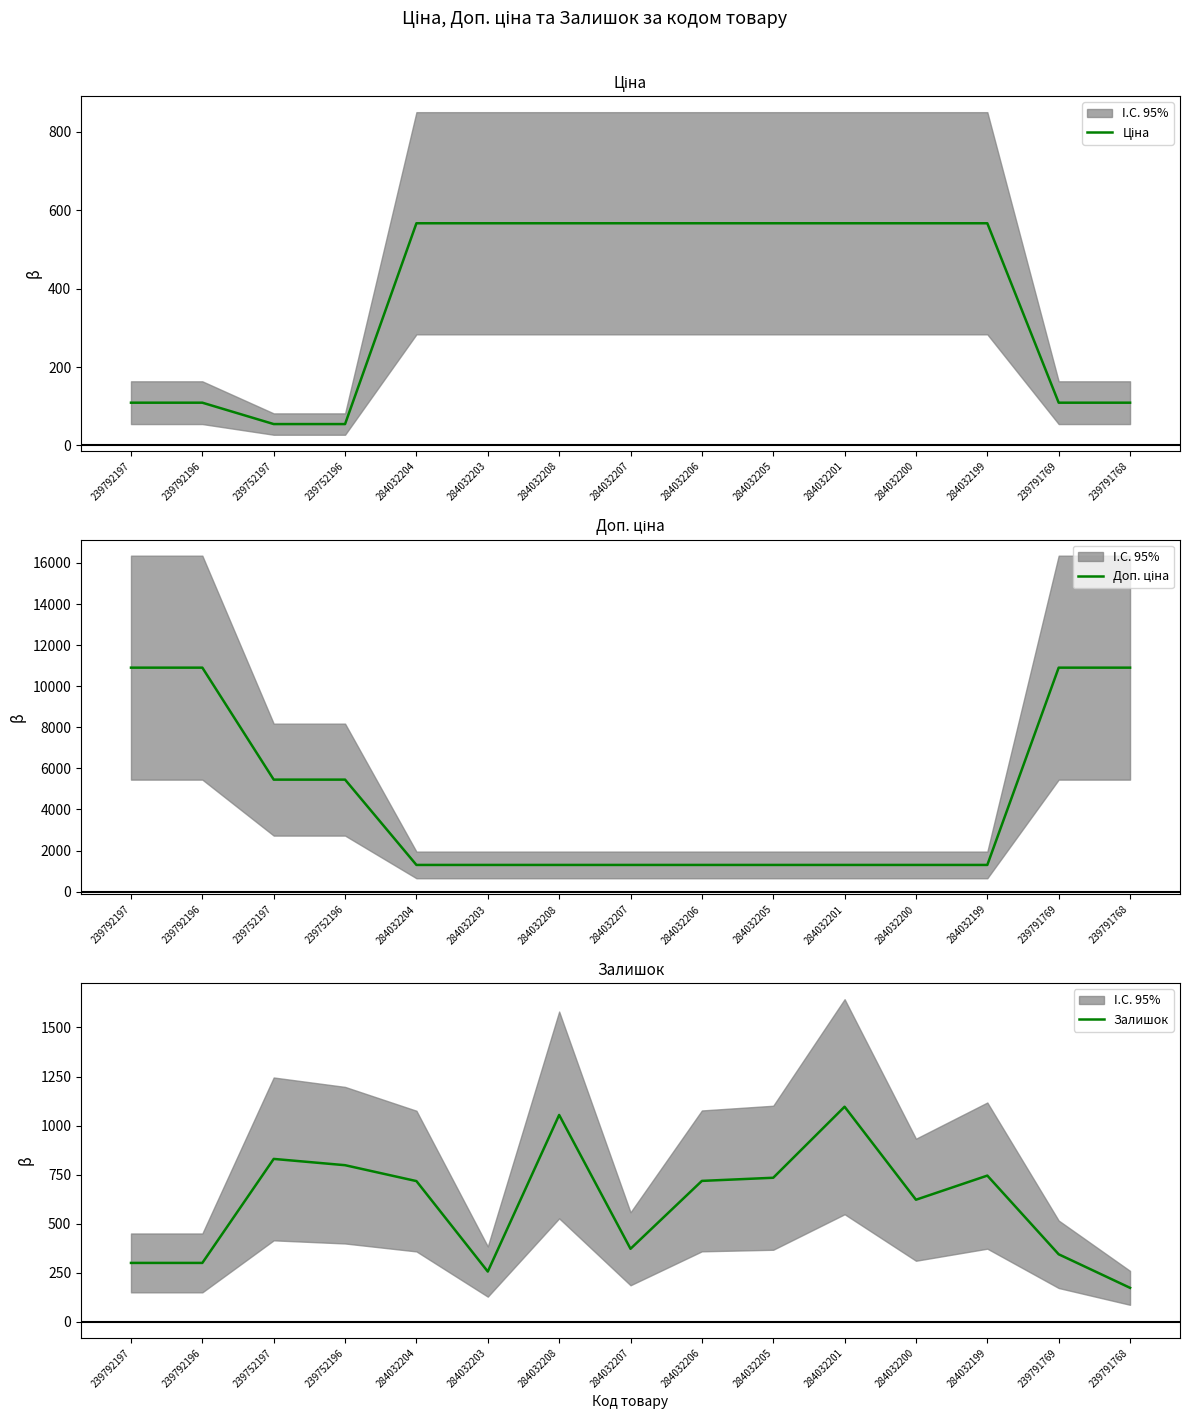

True or false: Доп. ціна and Ціна intersect in this chart.

False